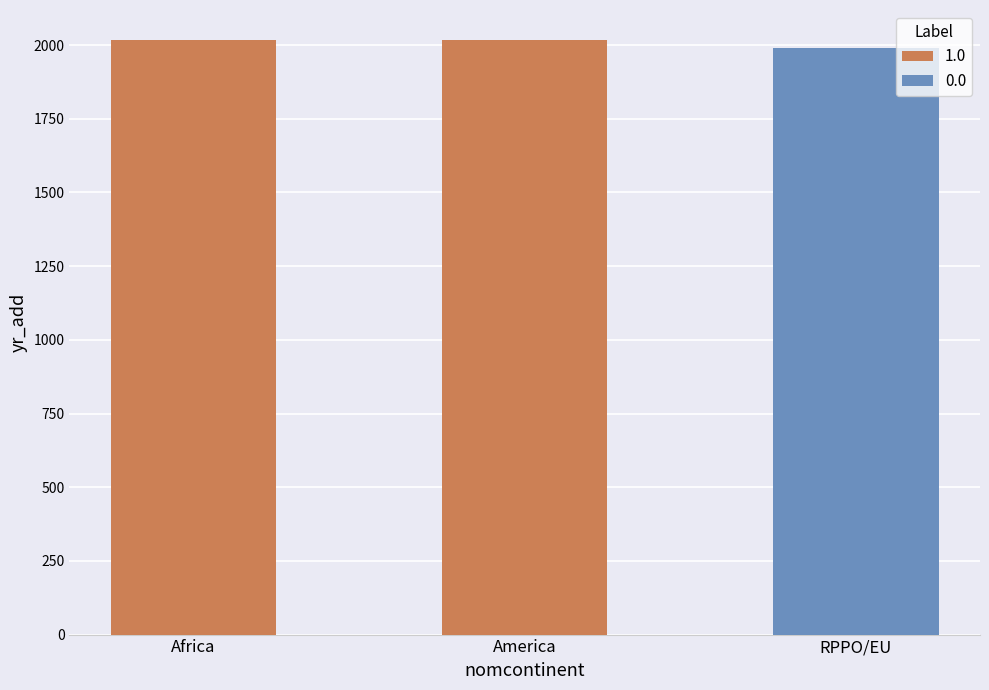

What is the minimum value shown in the chart?

1989